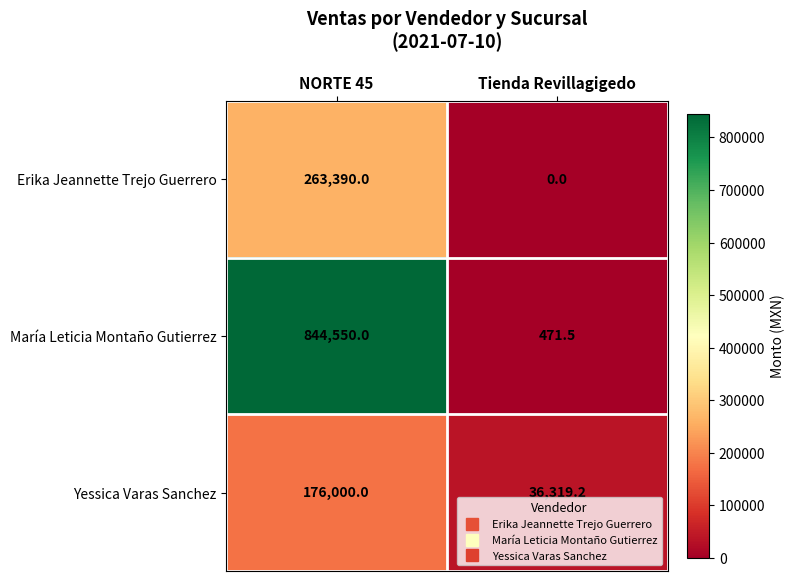

Which series has the largest total across all categories?

María Leticia Montaño Gutierrez